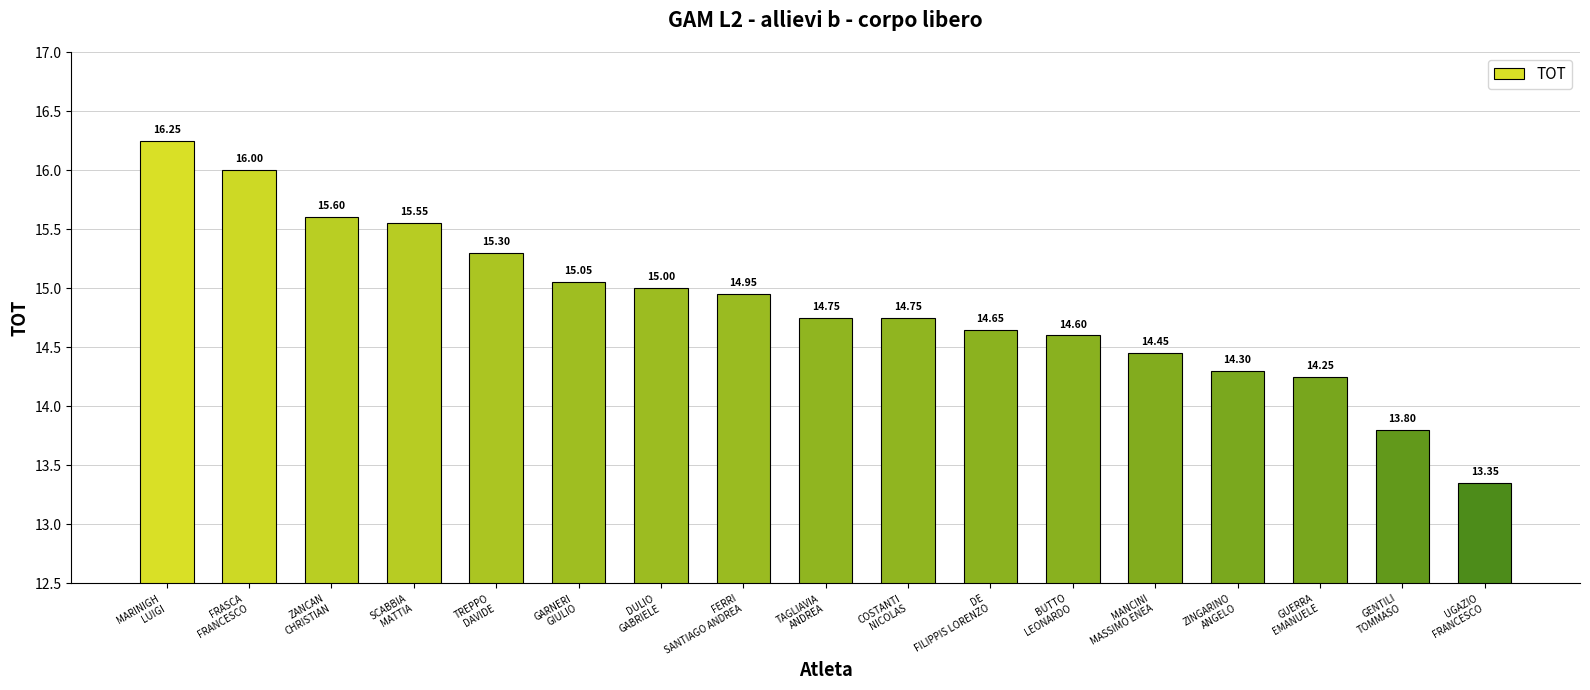

What is the average value?

14.9